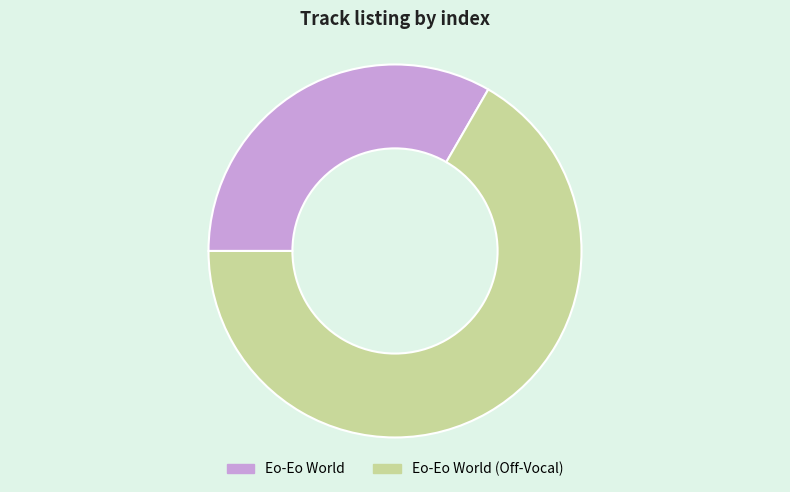

True or false: Eo-Eo World accounts for 46% of the total.

False